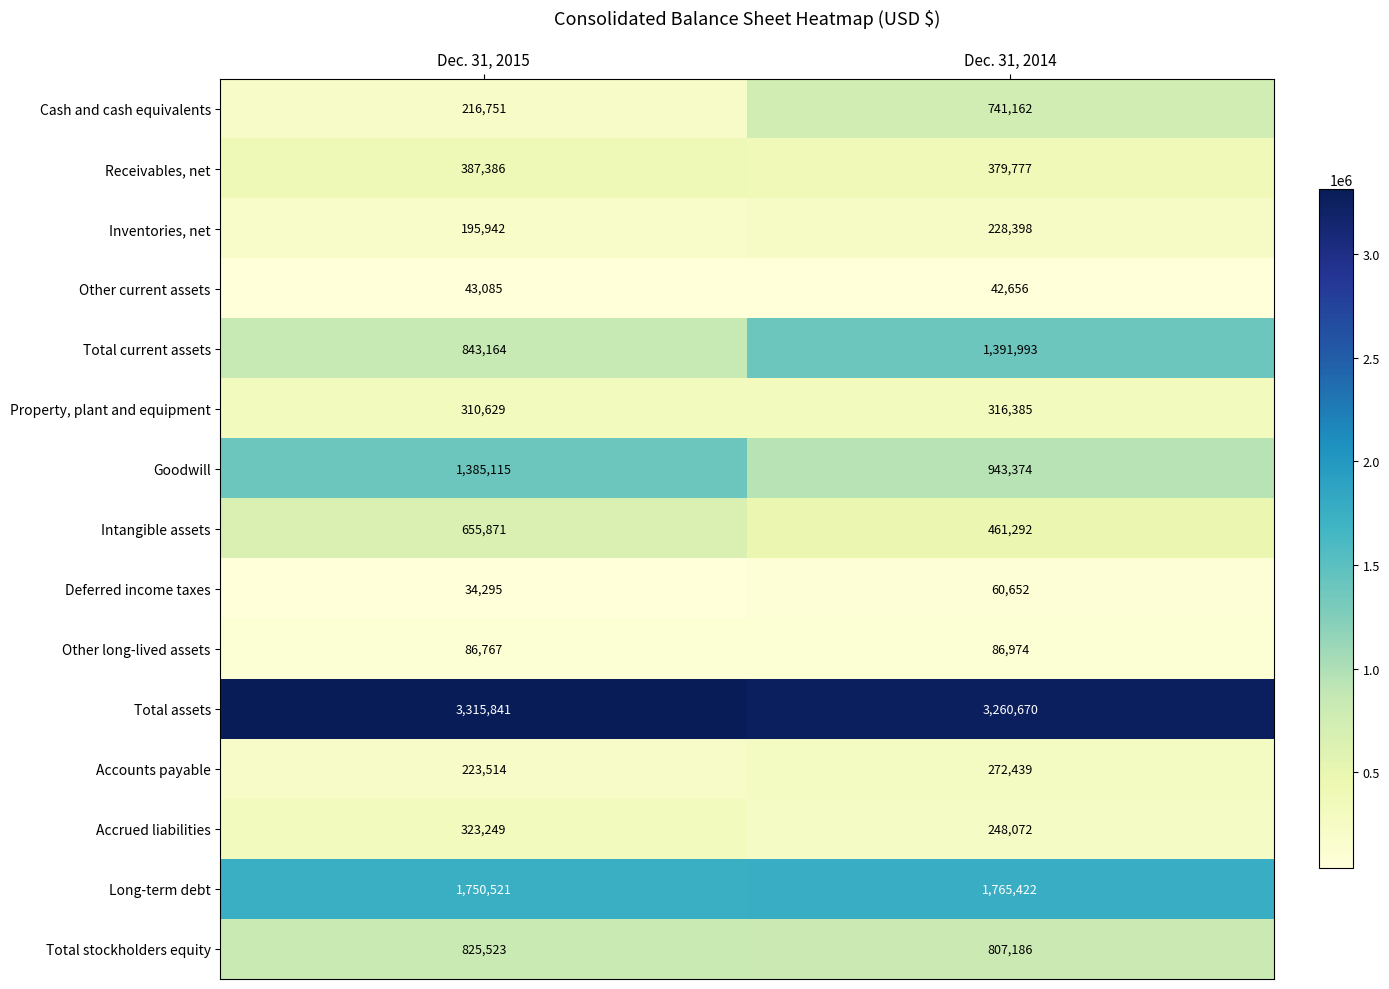

Reading left to right, transcribe all the data shown in this chart.

Cash and cash equivalents: Dec. 31, 2015=216751	Dec. 31, 2014=741162
Receivables, net: Dec. 31, 2015=387386	Dec. 31, 2014=379777
Inventories, net: Dec. 31, 2015=195942	Dec. 31, 2014=228398
Other current assets: Dec. 31, 2015=43085	Dec. 31, 2014=42656
Total current assets: Dec. 31, 2015=843164	Dec. 31, 2014=1391993
Property, plant and equipment: Dec. 31, 2015=310629	Dec. 31, 2014=316385
Goodwill: Dec. 31, 2015=1385115	Dec. 31, 2014=943374
Intangible assets: Dec. 31, 2015=655871	Dec. 31, 2014=461292
Deferred income taxes: Dec. 31, 2015=34295	Dec. 31, 2014=60652
Other long-lived assets: Dec. 31, 2015=86767	Dec. 31, 2014=86974
Total assets: Dec. 31, 2015=3315841	Dec. 31, 2014=3260670
Accounts payable: Dec. 31, 2015=223514	Dec. 31, 2014=272439
Accrued liabilities: Dec. 31, 2015=323249	Dec. 31, 2014=248072
Long-term debt: Dec. 31, 2015=1750521	Dec. 31, 2014=1765422
Total stockholders equity: Dec. 31, 2015=825523	Dec. 31, 2014=807186